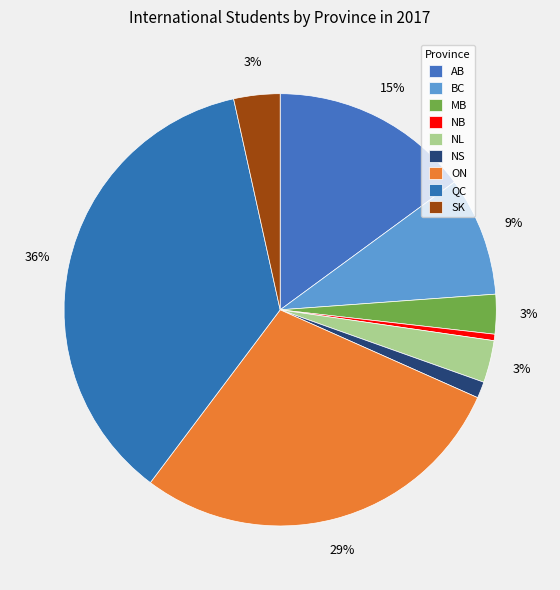

How many slices are in this pie chart?

9